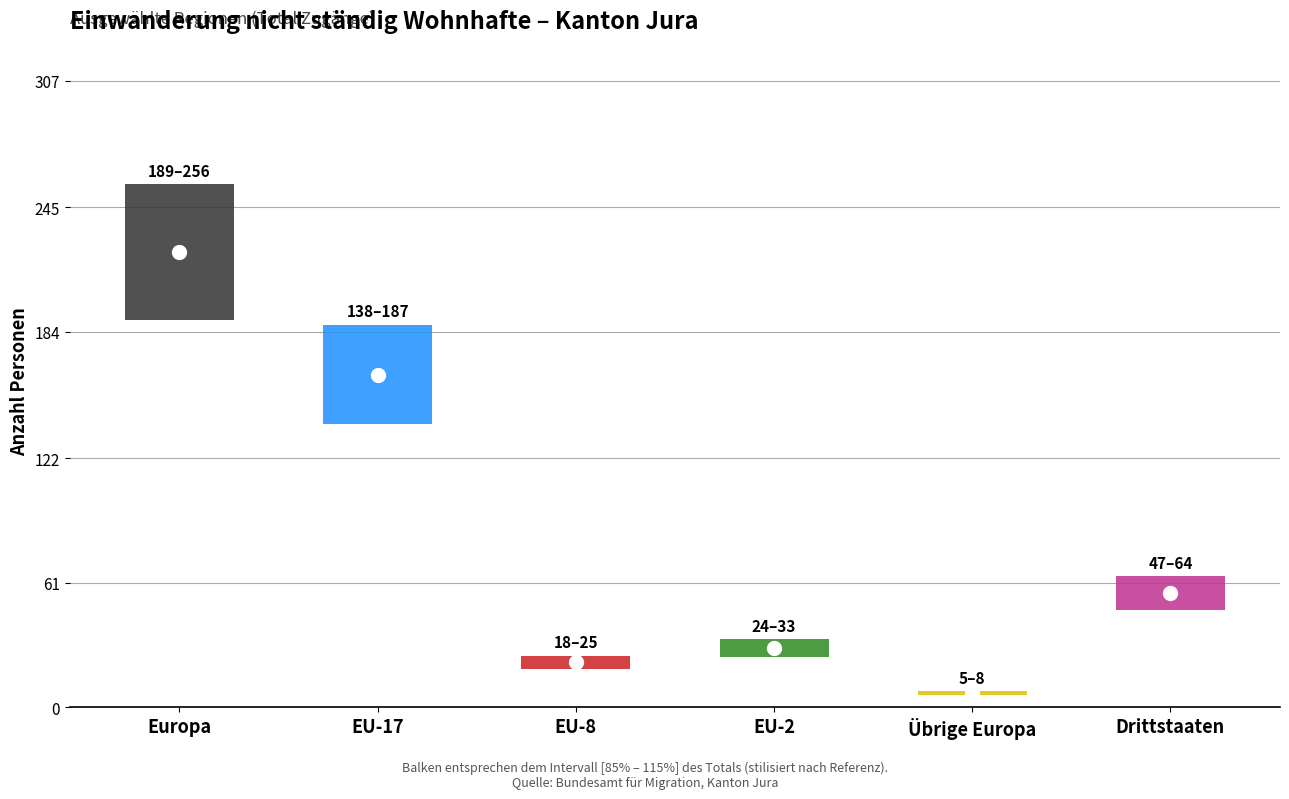

At which category is the sum across all series the highest?

Europa